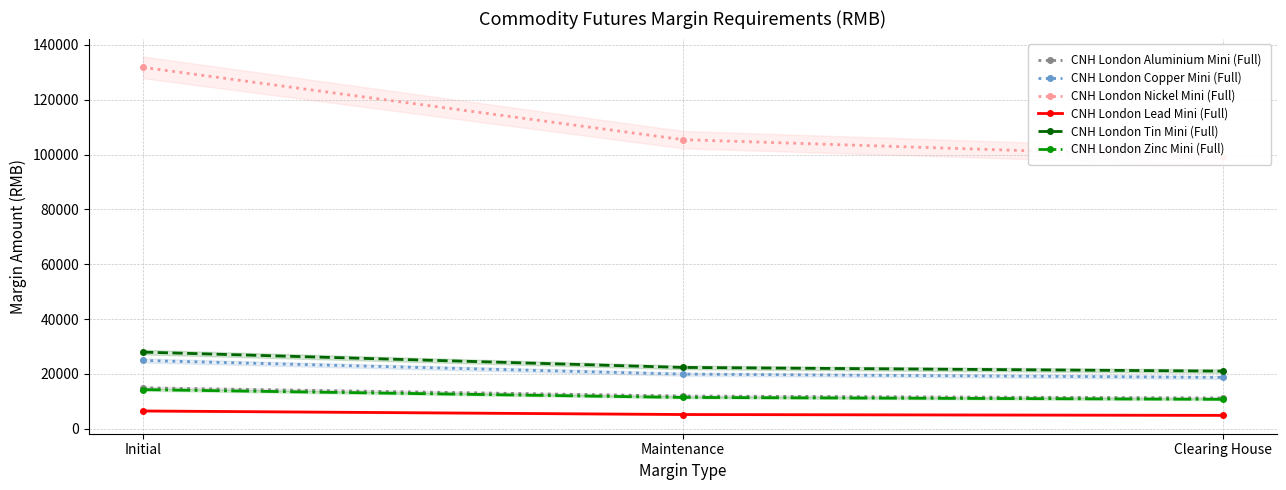

Which series has the widest spread of values?

CNH London Nickel Mini (Full)